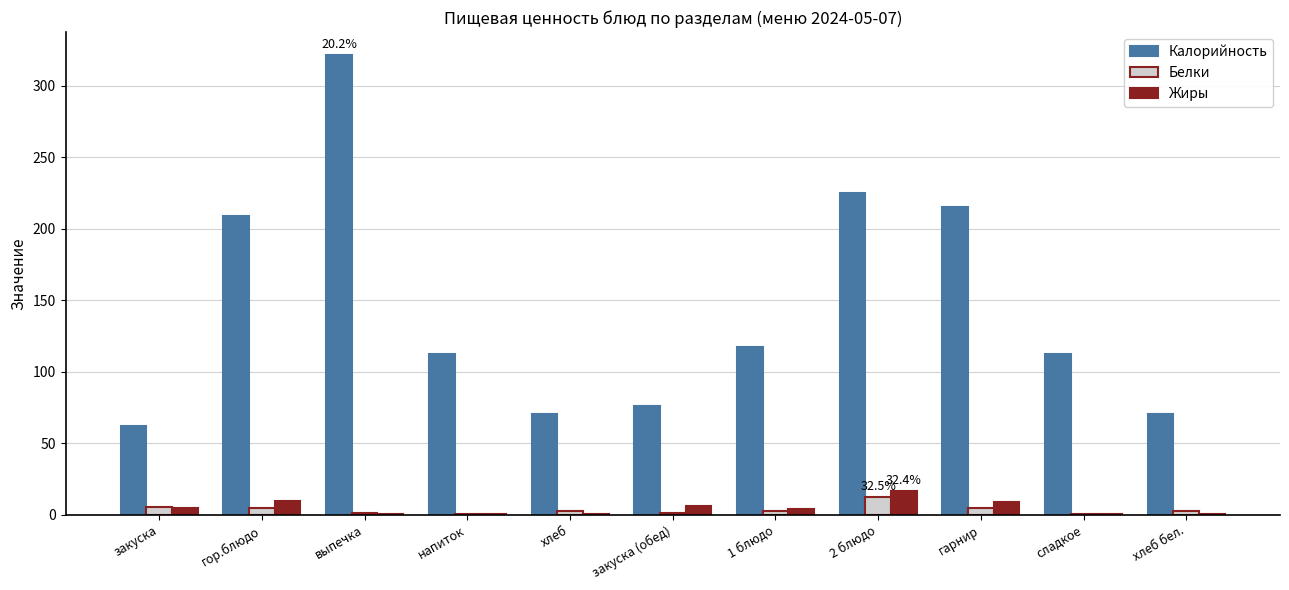

What is the maximum value for Жиры?

16.4